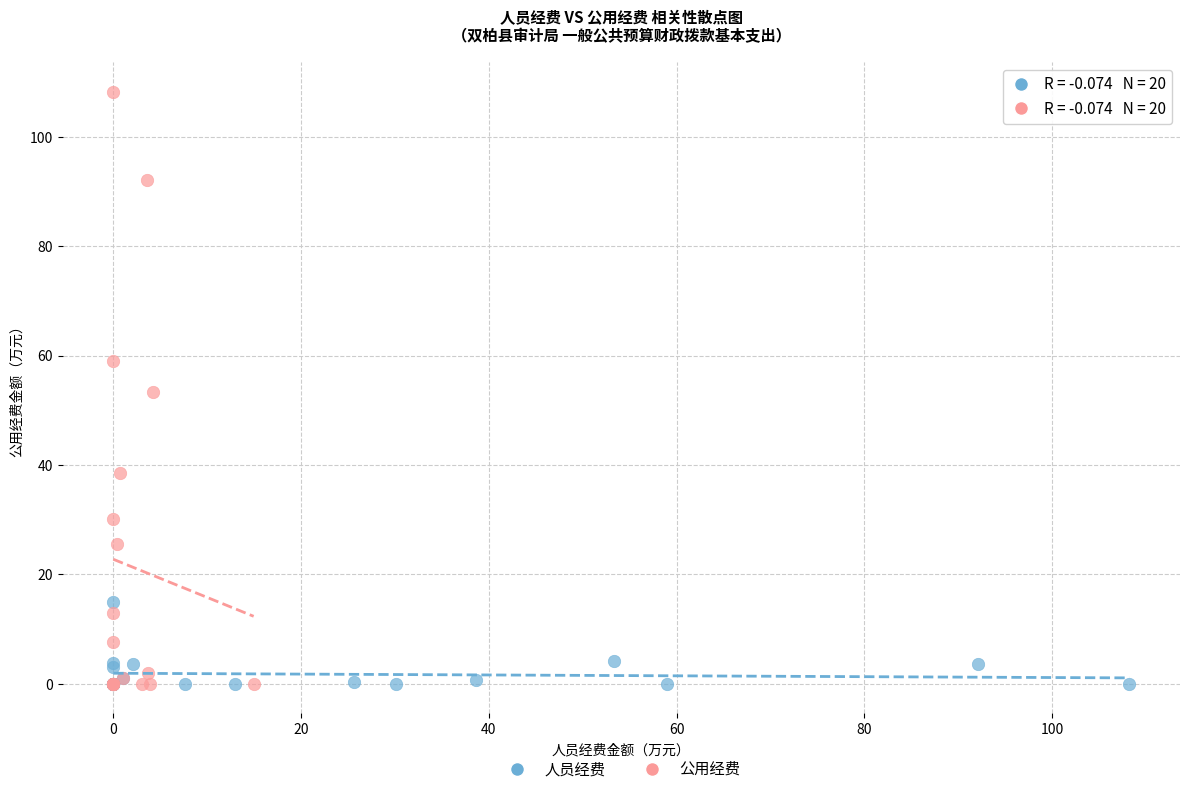

Which series contains the highest Y value?

公用经费